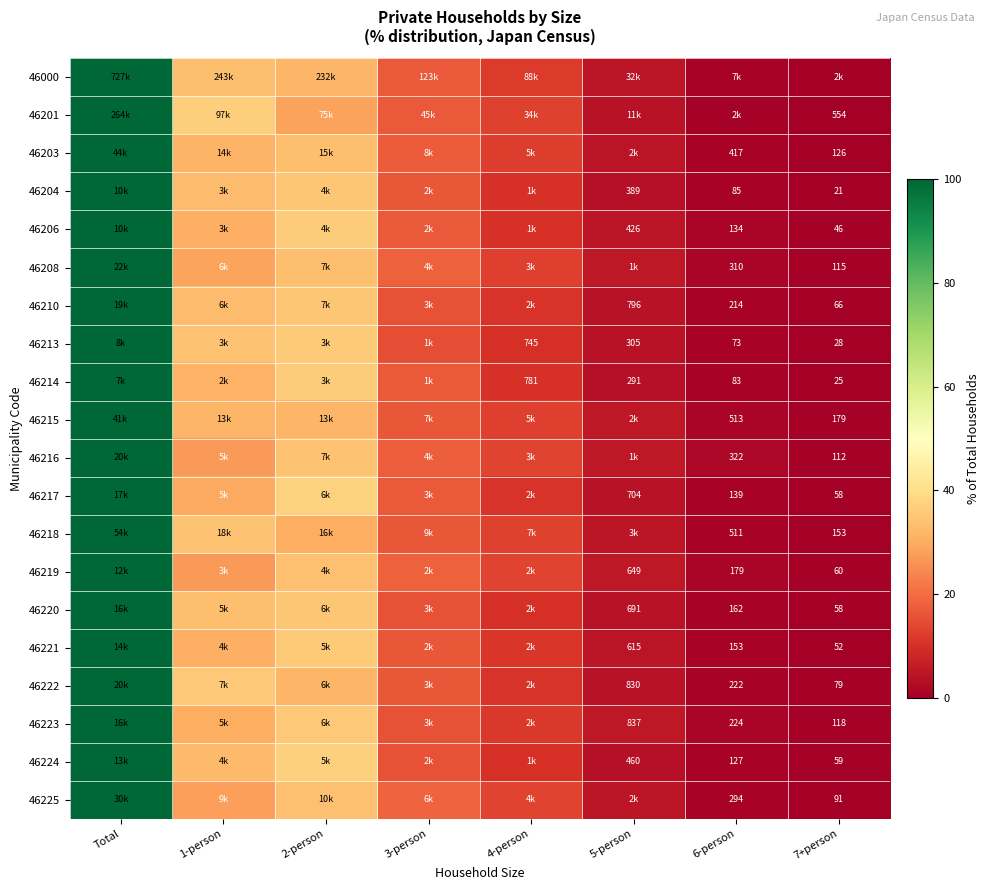

At 3-person, list the series in order from largest to smallest.

46225, 46219, 46208, 46216, 46203, 46201, 46206, 46217, 46000, 46214, 46221, 46215, 46204, 46218, 46222, 46220, 46210, 46223, 46224, 46213